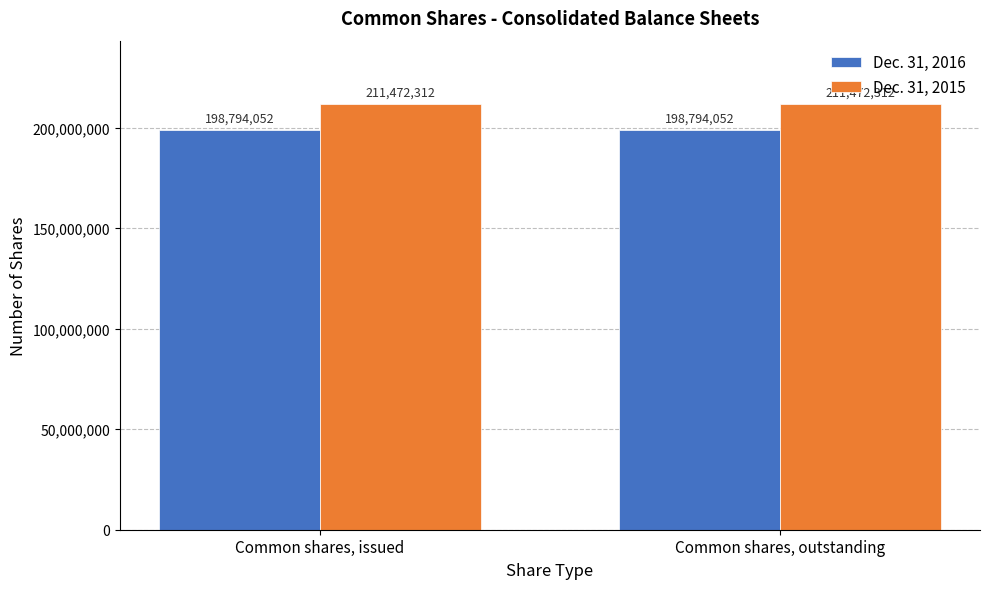

How many bars are there in total?

4